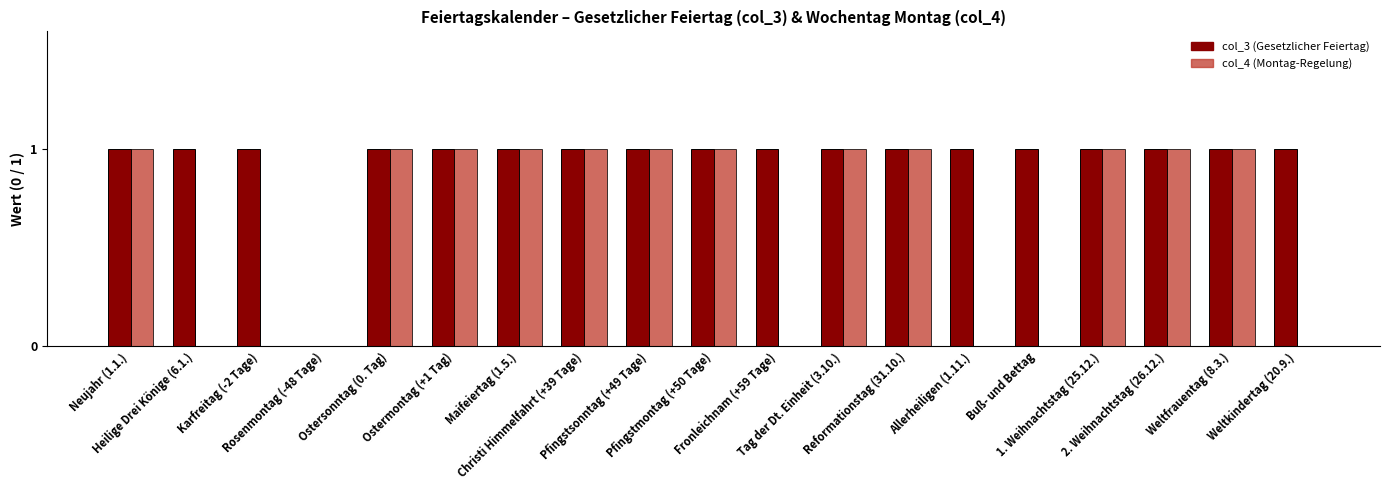

What is the sum of all col_3 (Gesetzlicher Feiertag) values?

18